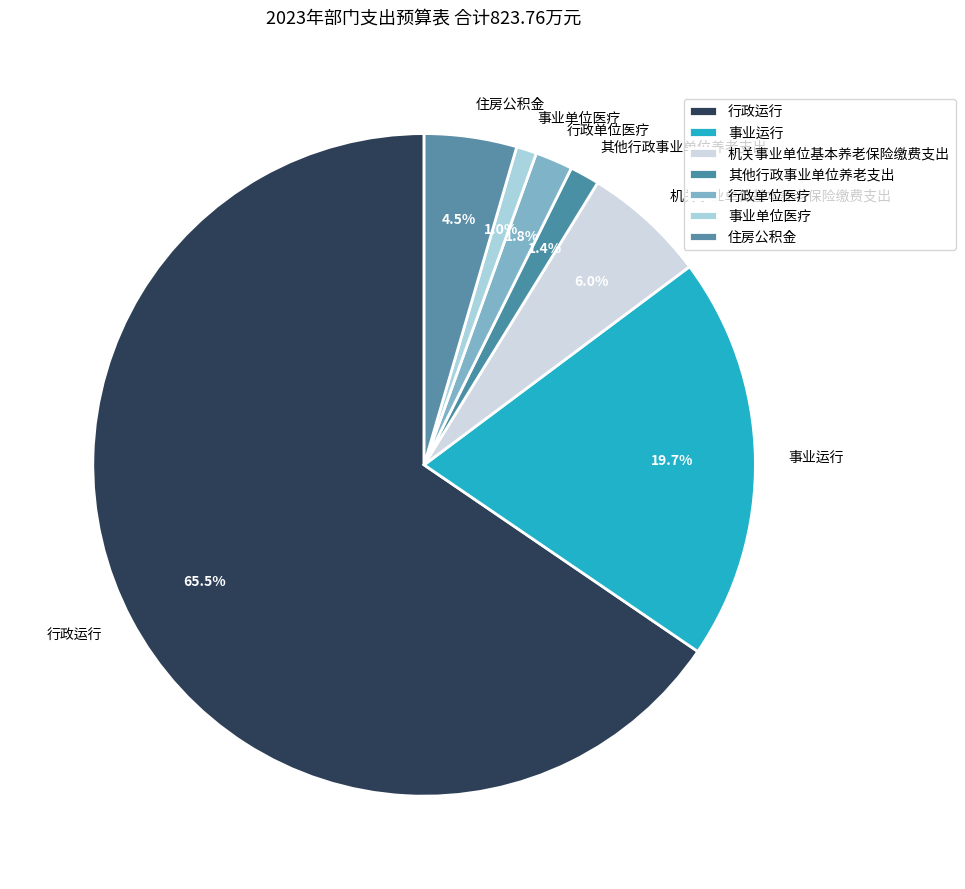

Which slice is the largest?

行政运行